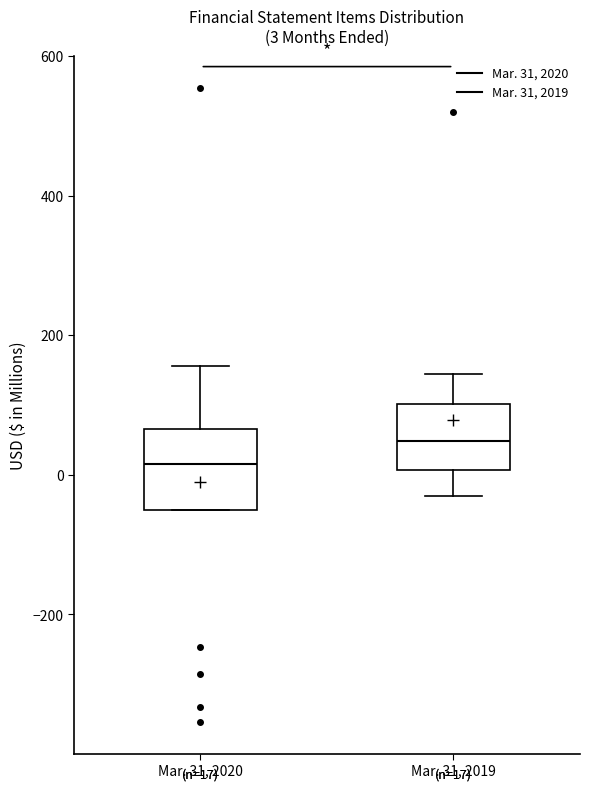

Comparing the boxes themselves (not the whiskers), which one is the tallest?

Mar. 31, 2020